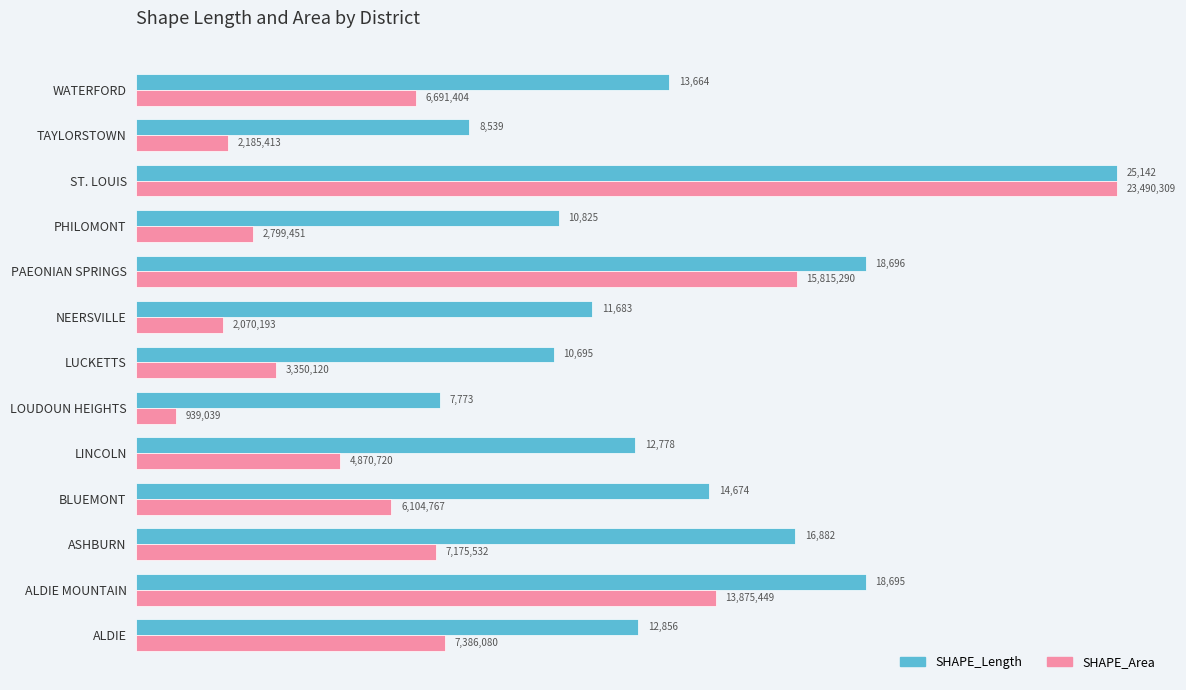

What is the minimum value shown in the chart?

1005.1